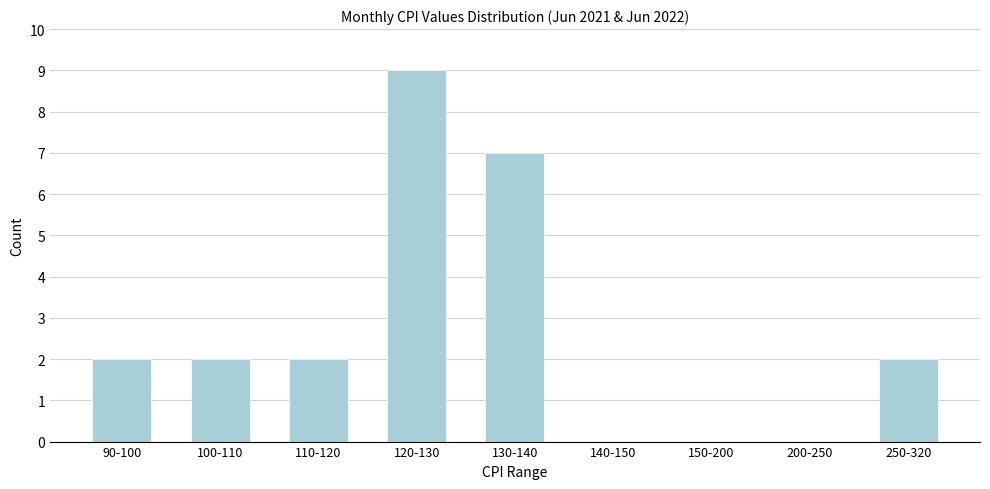

Reading left to right, extract all data points from this chart.

90-100=2	100-110=2	110-120=2	120-130=9	130-140=7	140-150=0	150-200=0	200-250=0	250-320=2